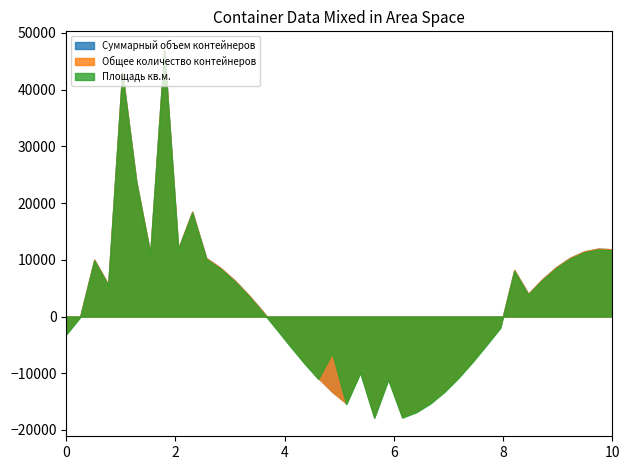

How many distinct data groups are displayed?

3